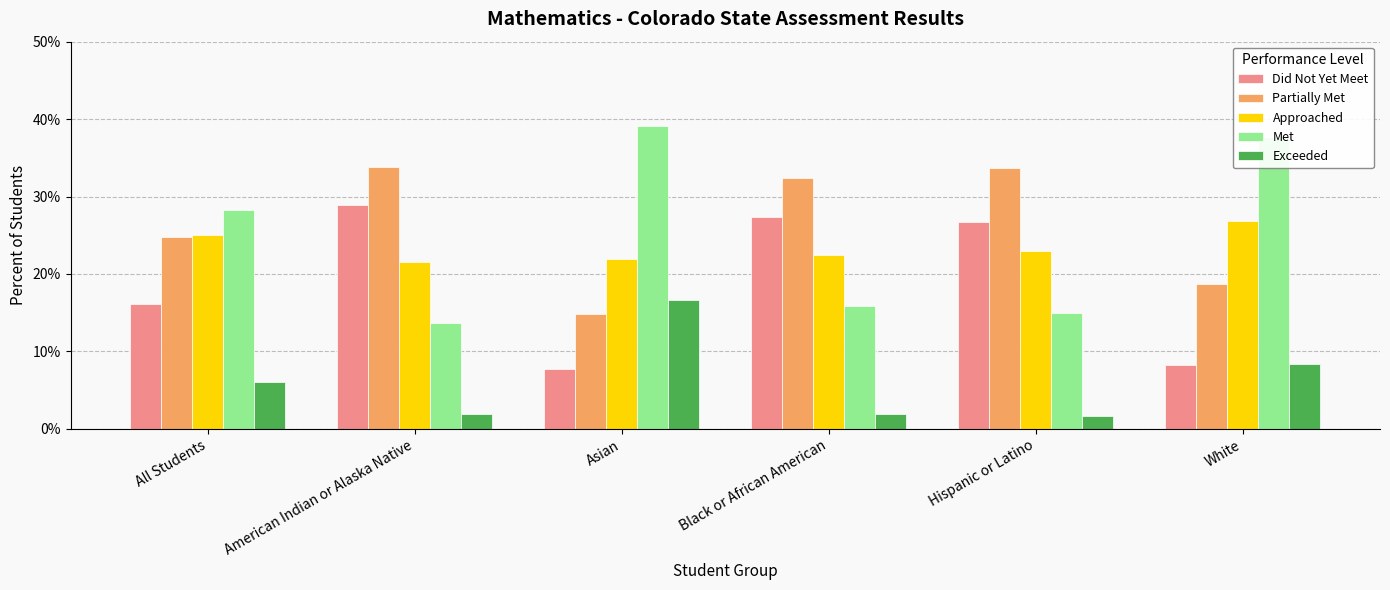

Does the chart contain any negative values?

No